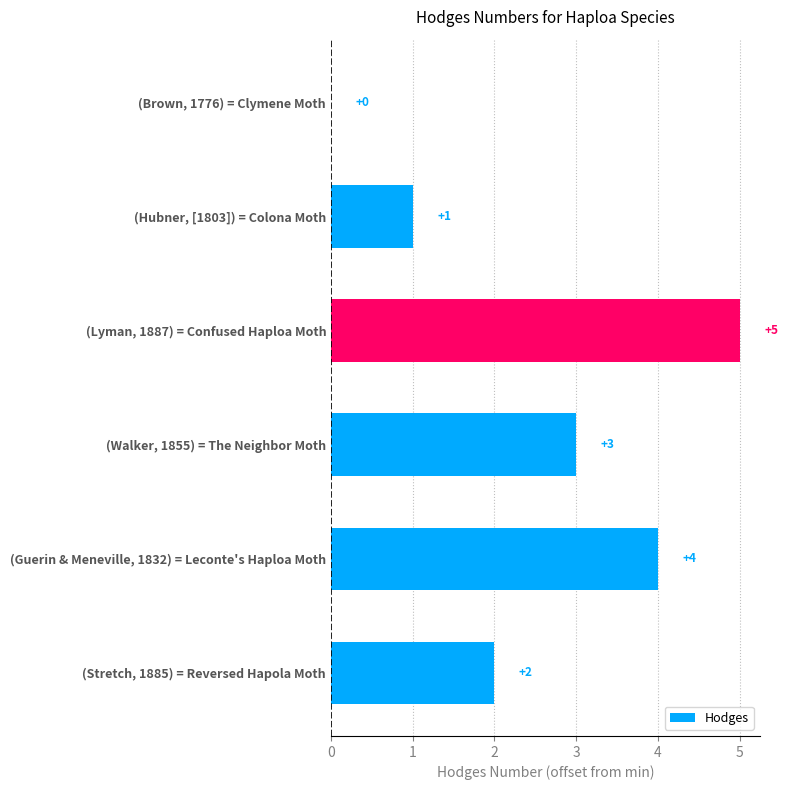

What is the change in value from (Hubner, [1803]) = Colona Moth to (Walker, 1855) = The Neighbor Moth?

+2